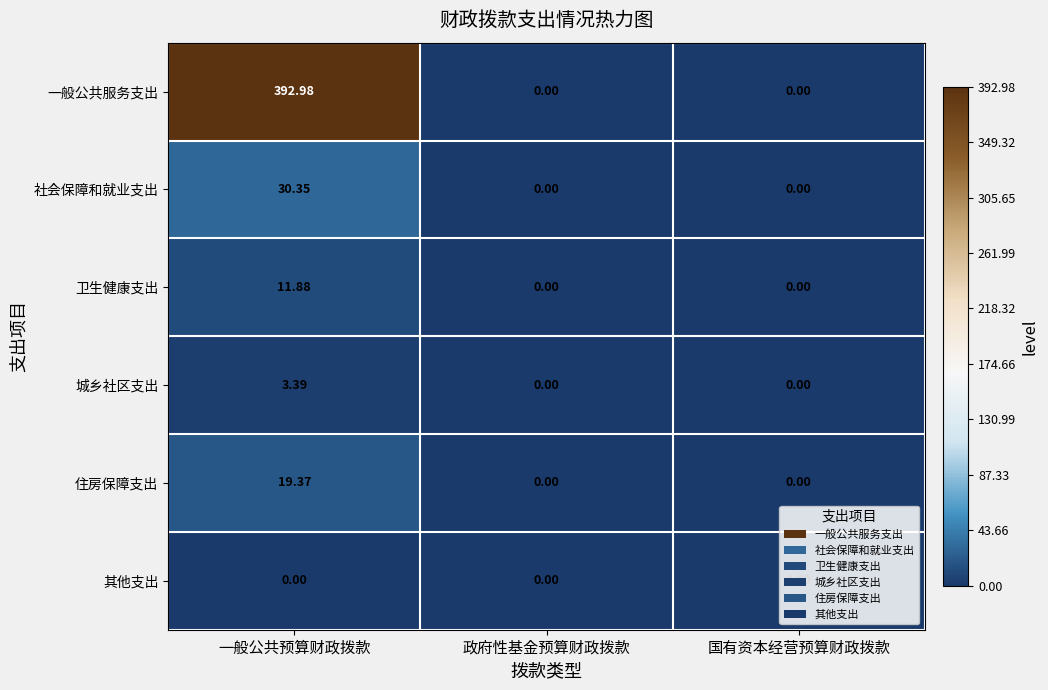

At which category is the sum across all series the highest?

一般公共预算财政拨款